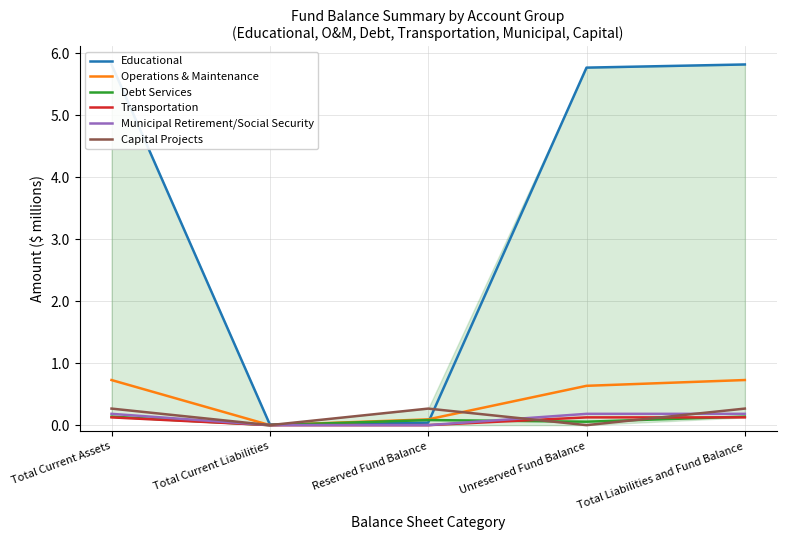

Between Total Current Assets and Total Current Liabilities, which series saw the biggest shift?

Educational